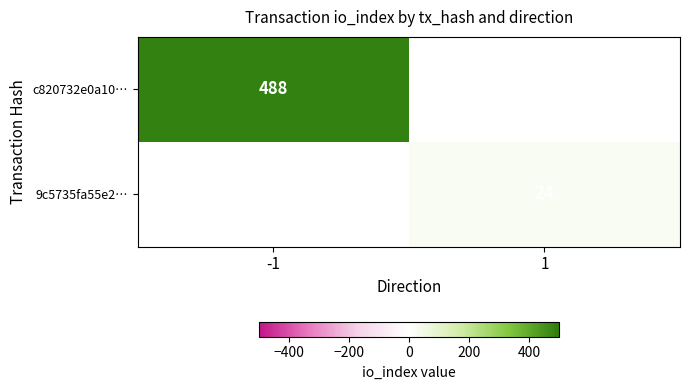

The 9c5735fa55e2… series shows 41.7 at 1. True or false?

False